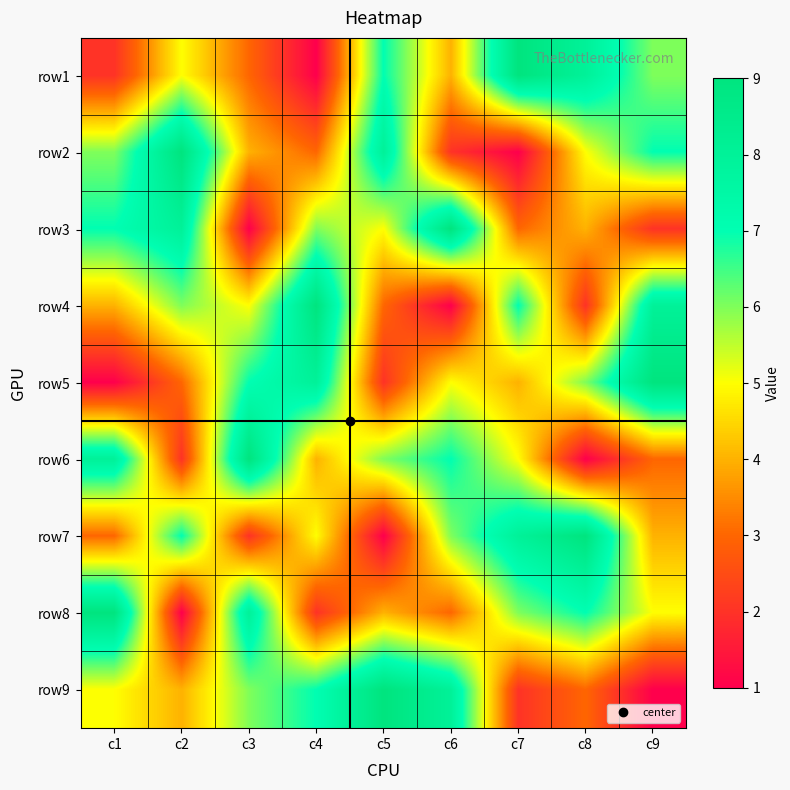

At which category does the chart reach its peak across all series?

c7